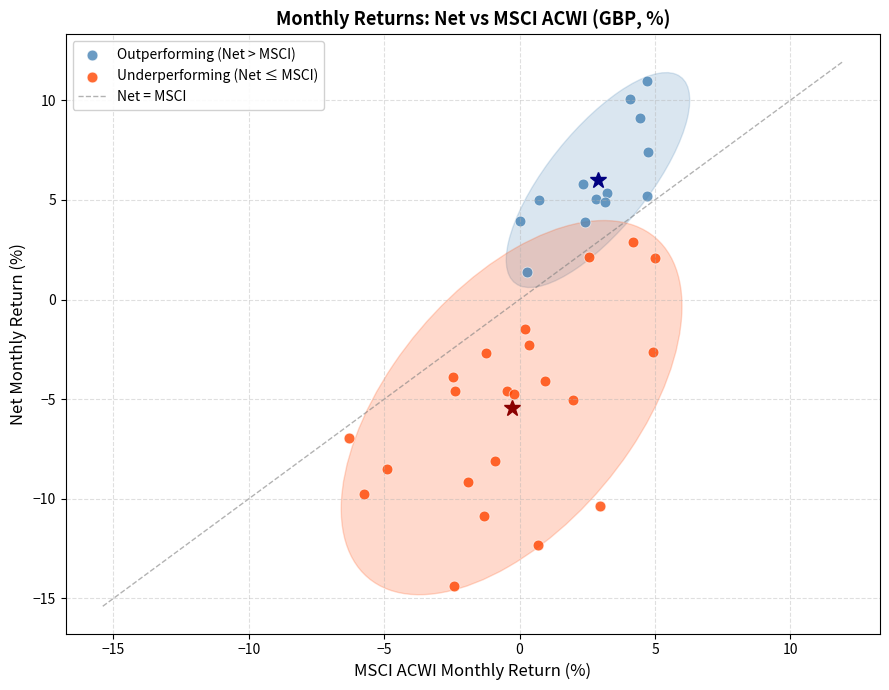

Which series contains the lowest Y value?

Underperforming (Net ≤ MSCI)